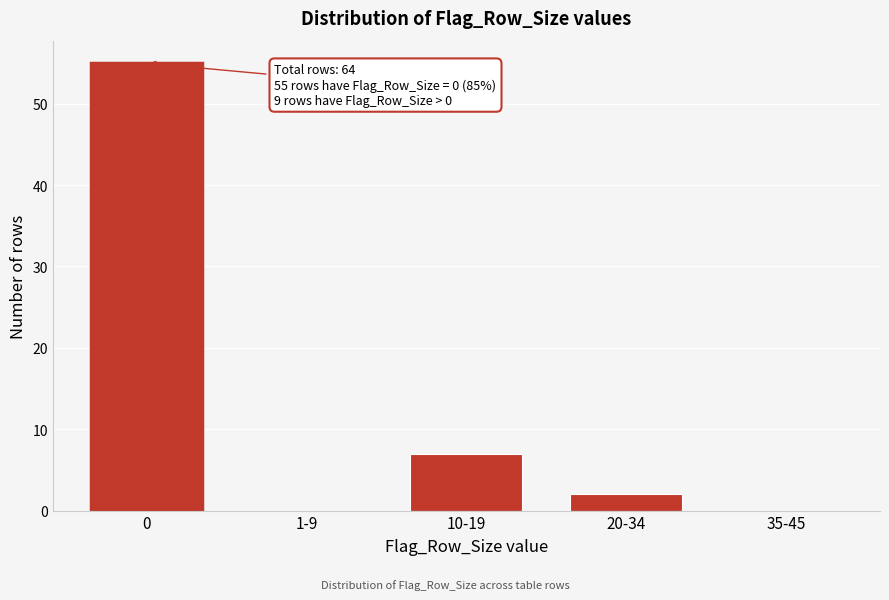

Reading left to right, list all the values displayed in this chart.

0=55	1-9=0	10-19=7	20-34=2	35-45=0